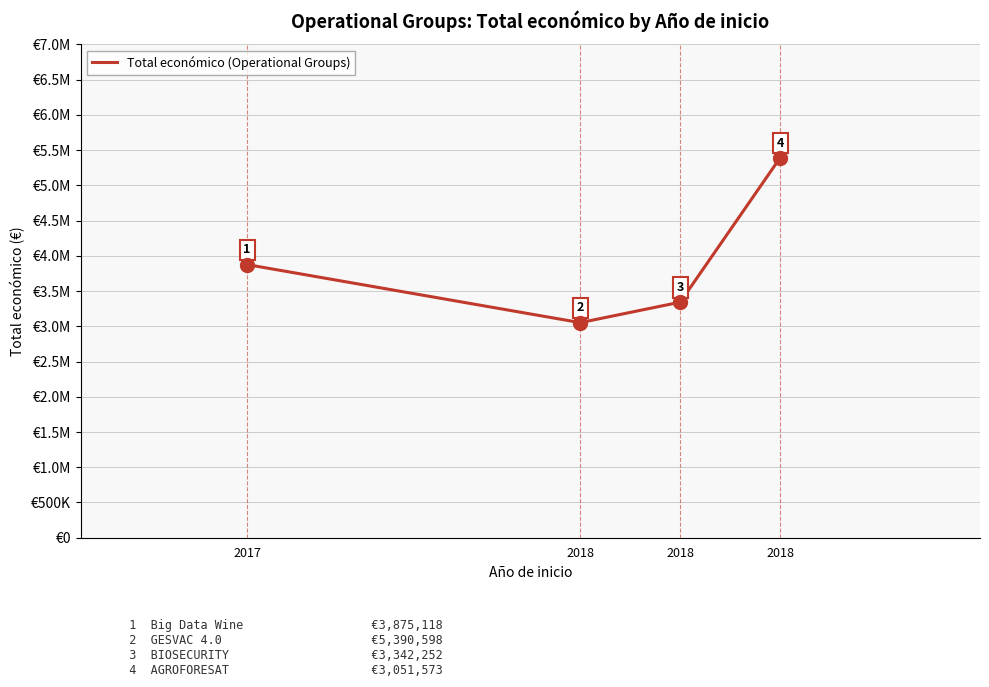

What is the minimum value shown in the chart?

3051573